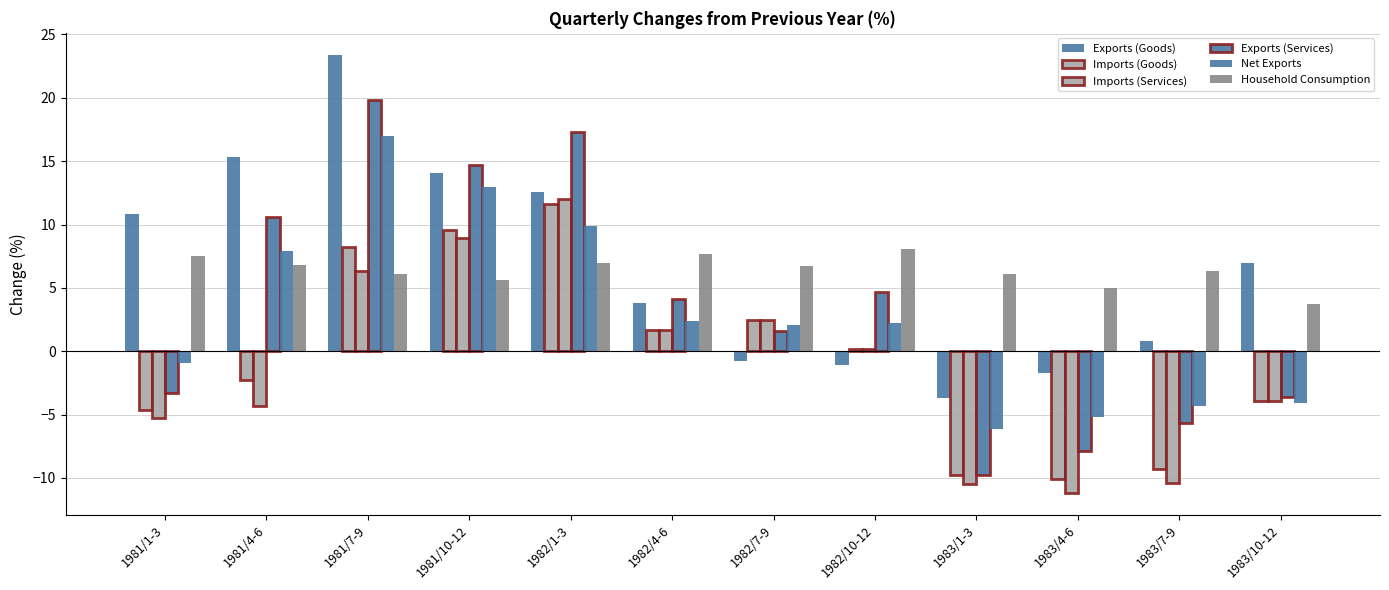

What is the label of the 12th bar from the left?

1983/10-12